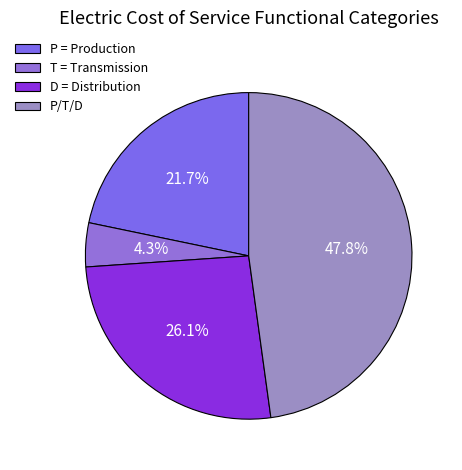

Count the number of slices in the pie.

4